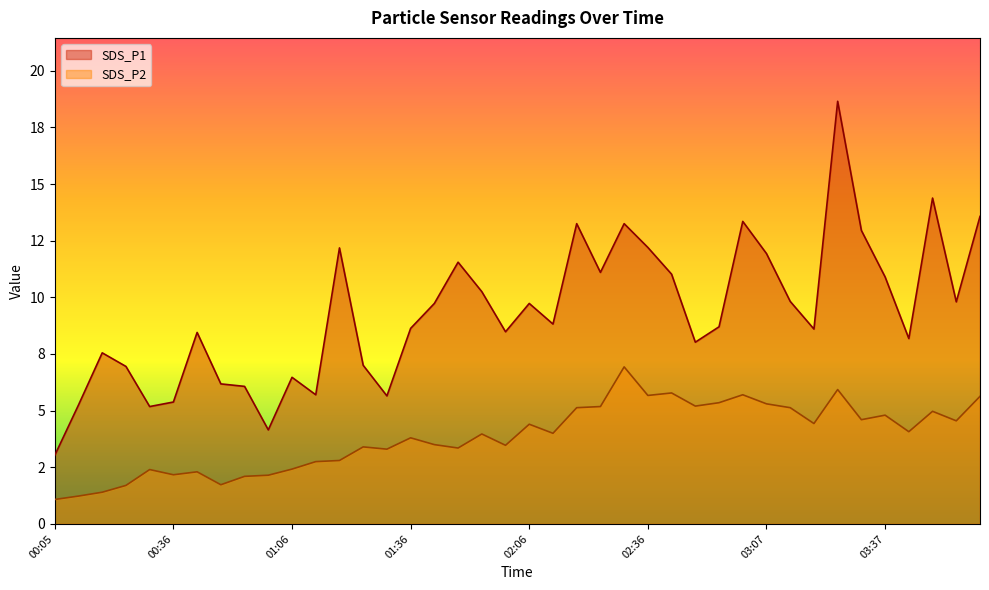

Rank the series by their maximum value, from lowest to highest.

SDS_P2, SDS_P1